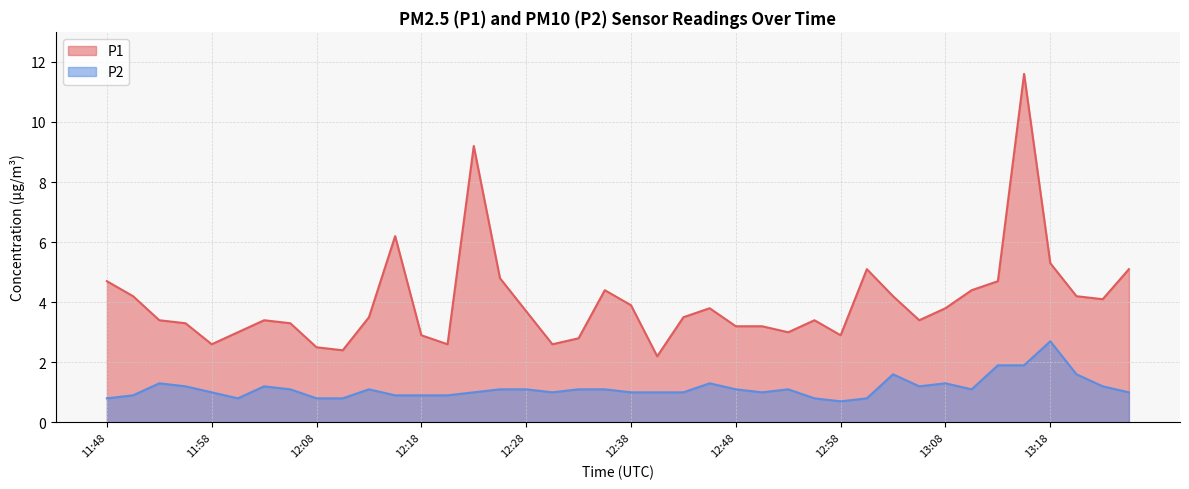

True or false: P2 and P1 cross at least once.

False